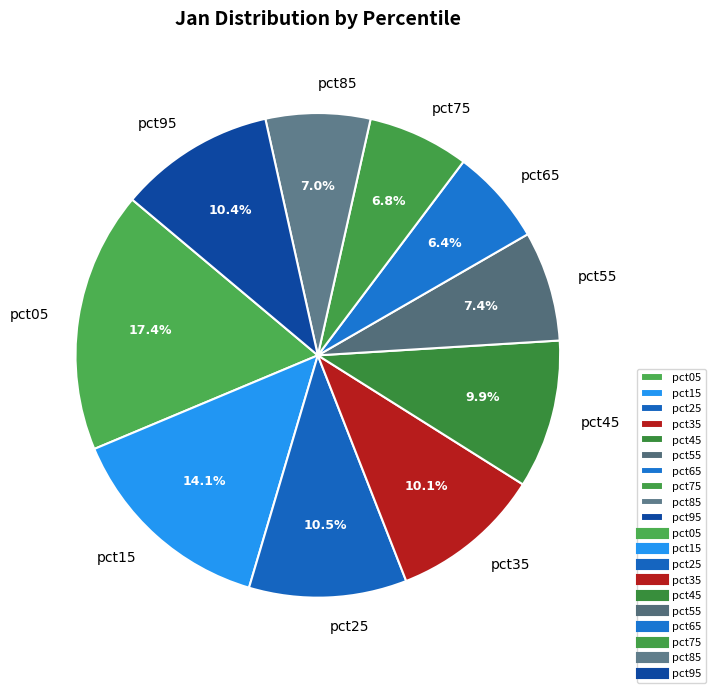

Is the sum of pct15 and pct35 greater than half?

No